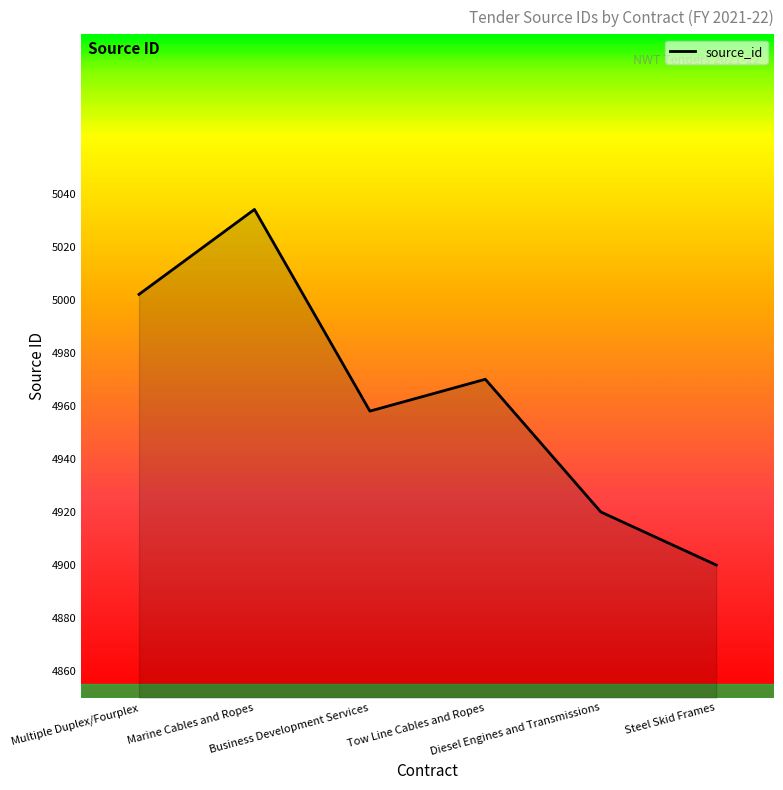

Rank the categories by value from lowest to highest.

Steel Skid Frames, Diesel Engines and Transmissions, Business Development Services, Tow Line Cables and Ropes, Multiple Duplex/Fourplex, Marine Cables and Ropes